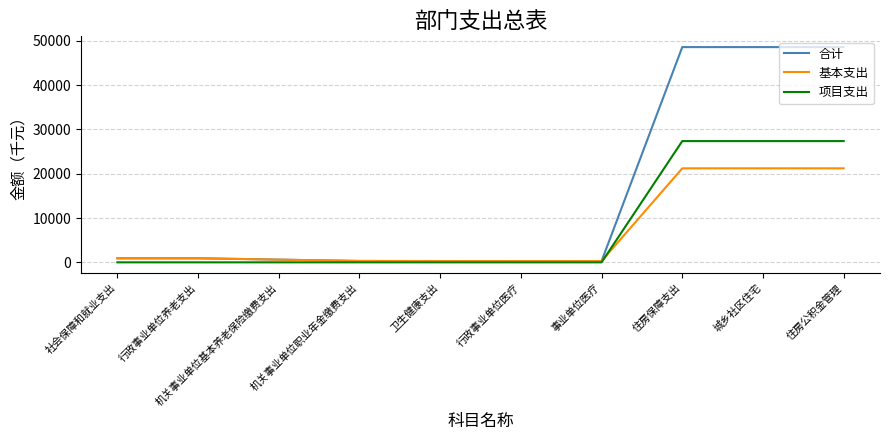

Rank the series at 住房保障支出 from highest to lowest value.

合计, 项目支出, 基本支出